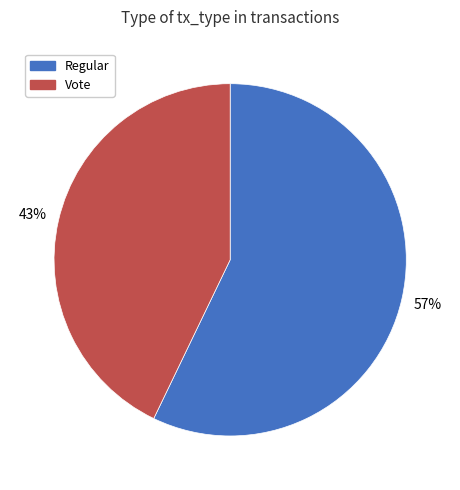

To the nearest percent, what is the combined percentage of Regular and Vote?

100%